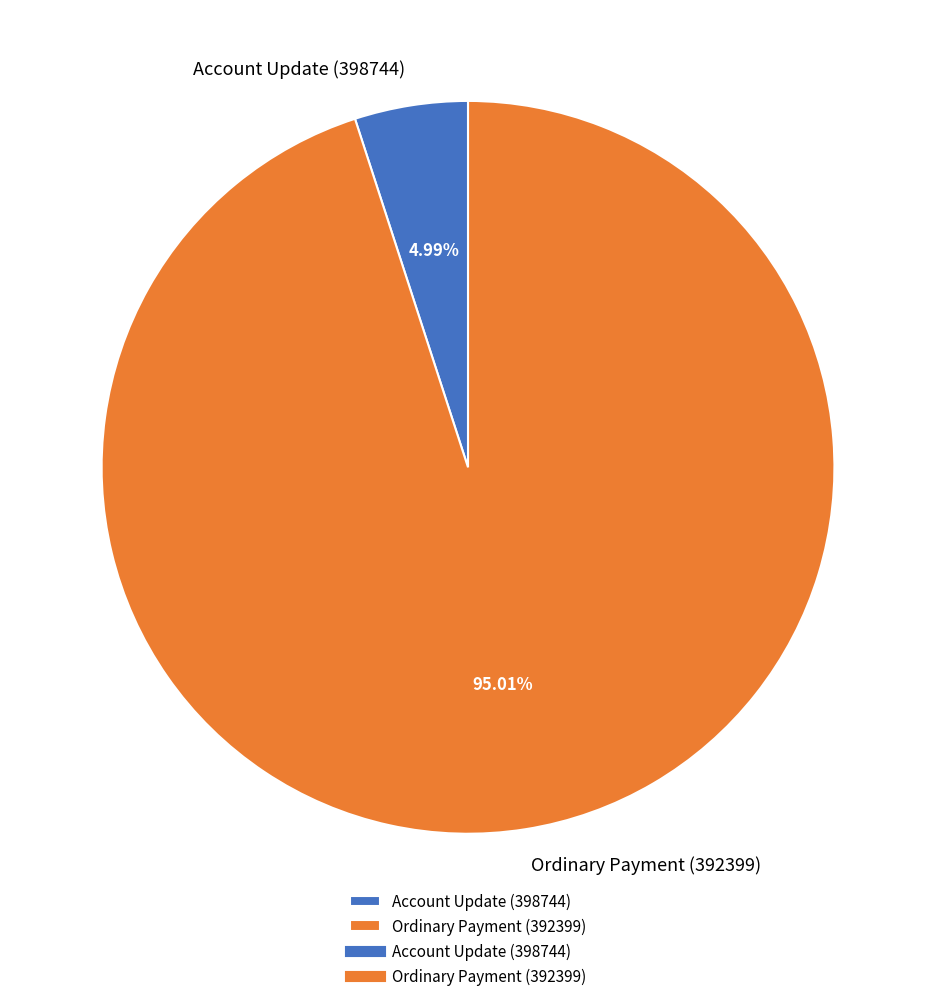

Combined, do Account Update (398744) and Ordinary Payment (392399) account for over 50%?

Yes